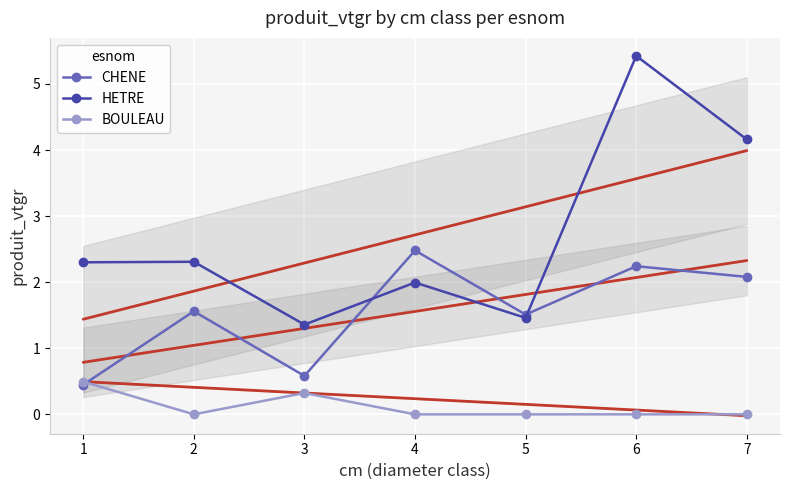

Which series ends up on top after the final intersection of HETRE and CHENE?

HETRE